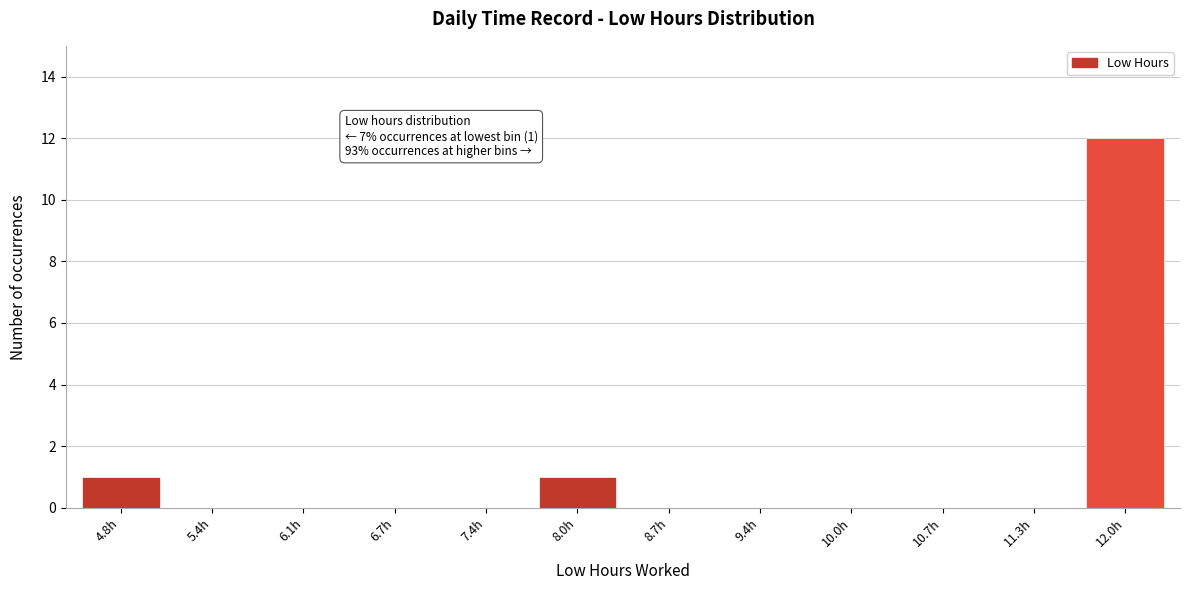

Reading right to left, list all the values displayed in this chart.

12.0h=12	11.3h=0	10.7h=0	10.0h=0	9.4h=0	8.7h=0	8.0h=1	7.4h=0	6.7h=0	6.1h=0	5.4h=0	4.8h=1